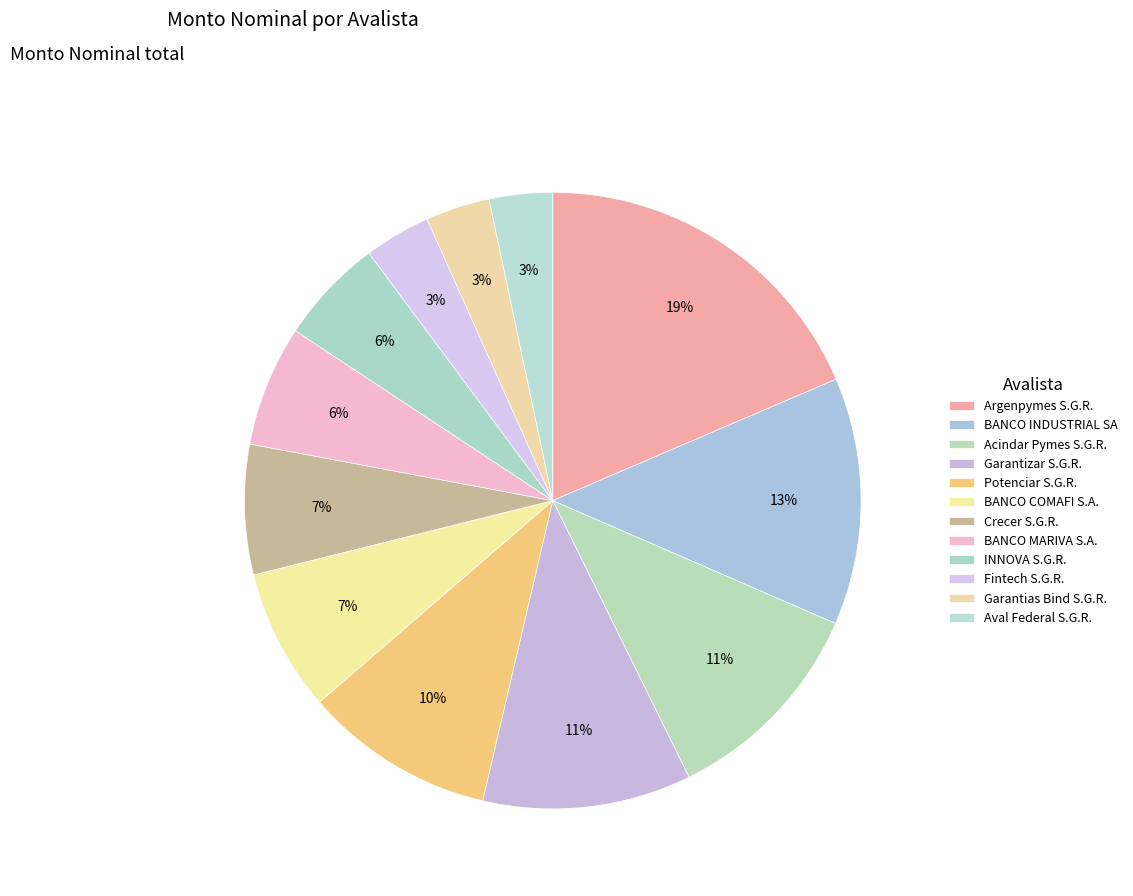

To the nearest percent, what is the difference between the largest and smallest slice percentages?

15%